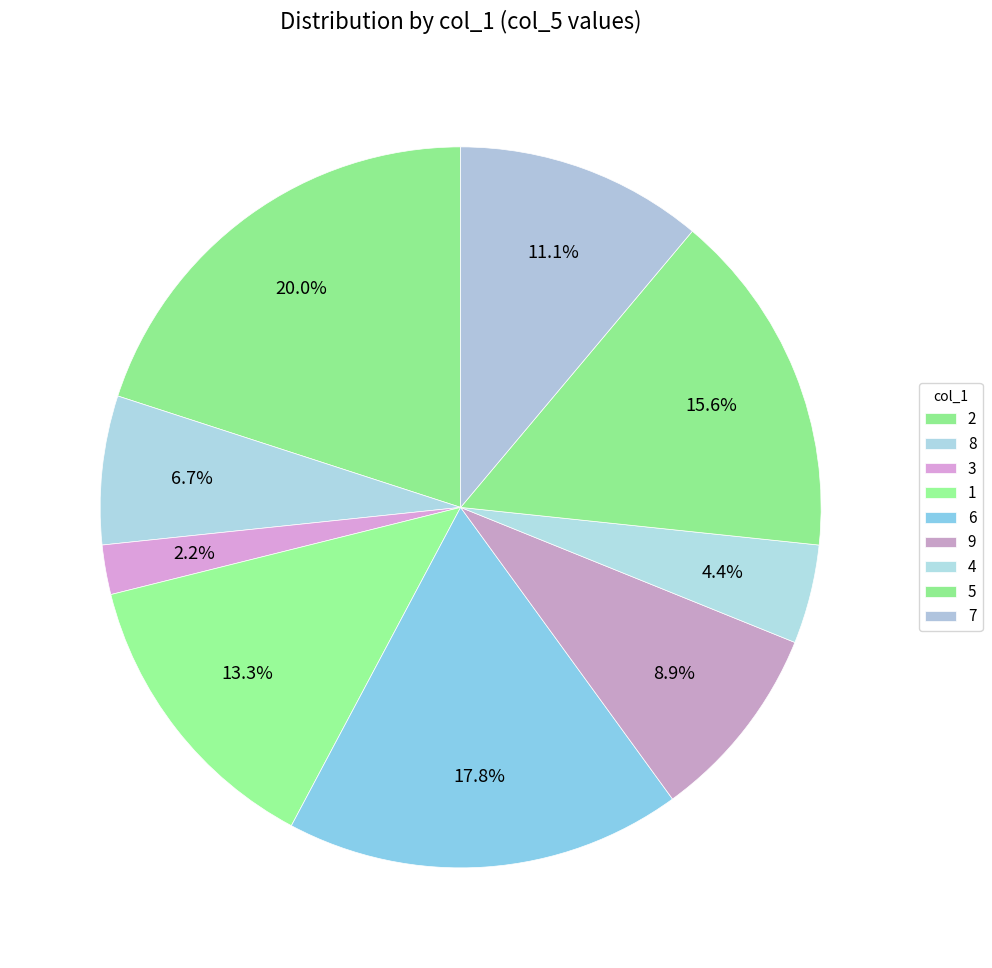

What percentage is the 5 slice, to the nearest percent?

16%